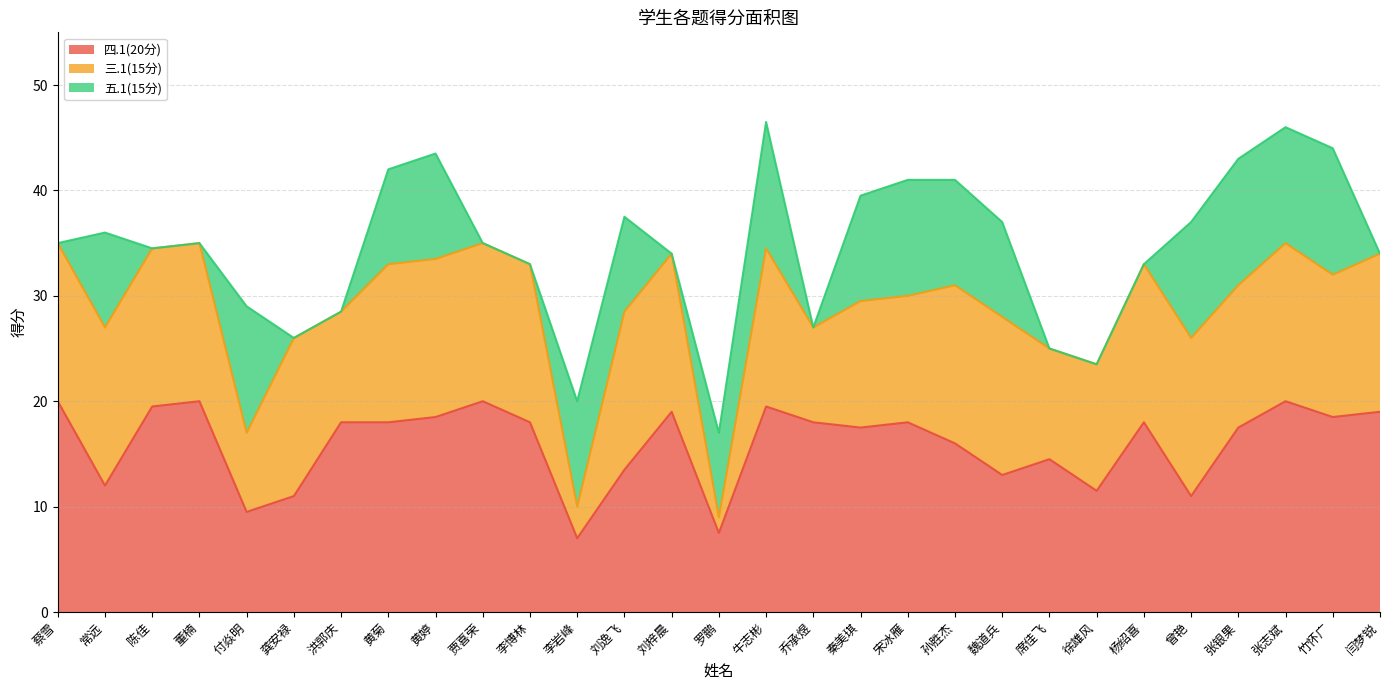

How many lines are shown in the chart?

3